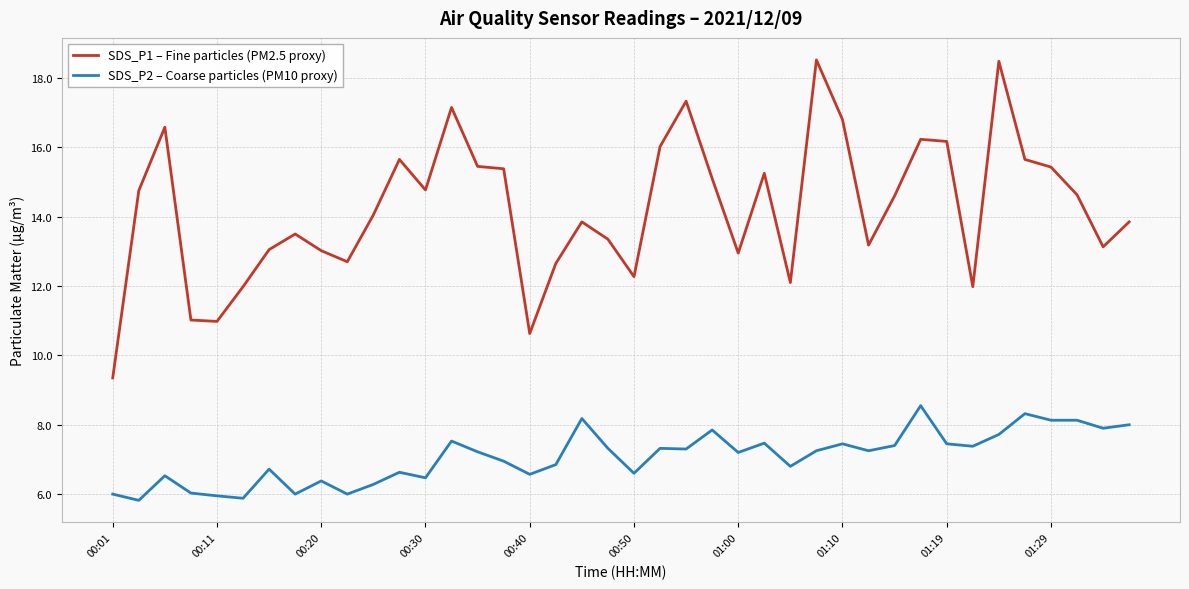

Which series has the largest range (max minus min)?

SDS_P1 – Fine particles (PM2.5 proxy)